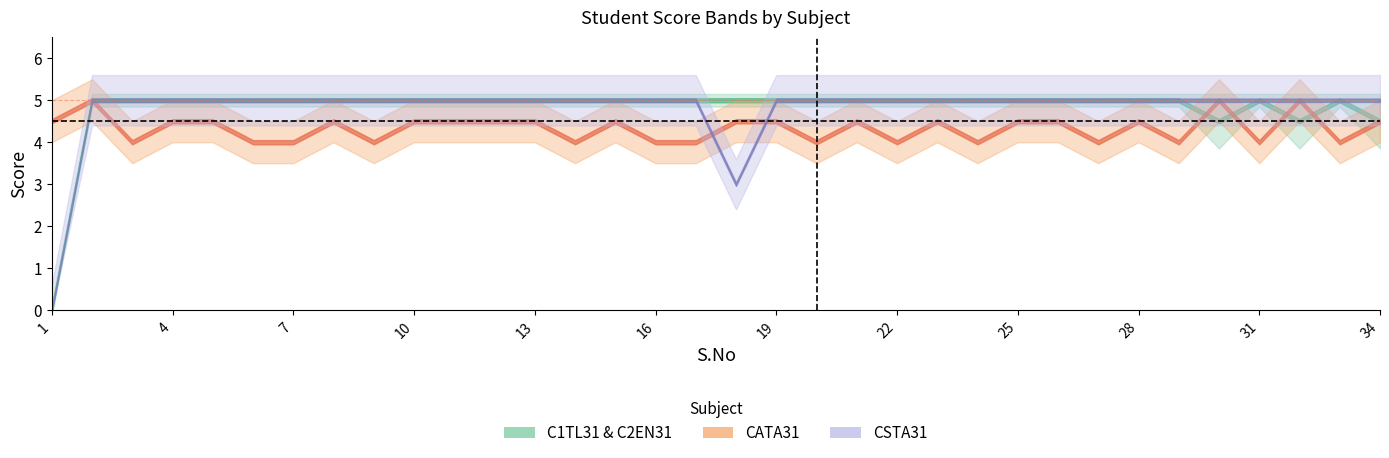

At how many categories does at least one series exceed 3?

34